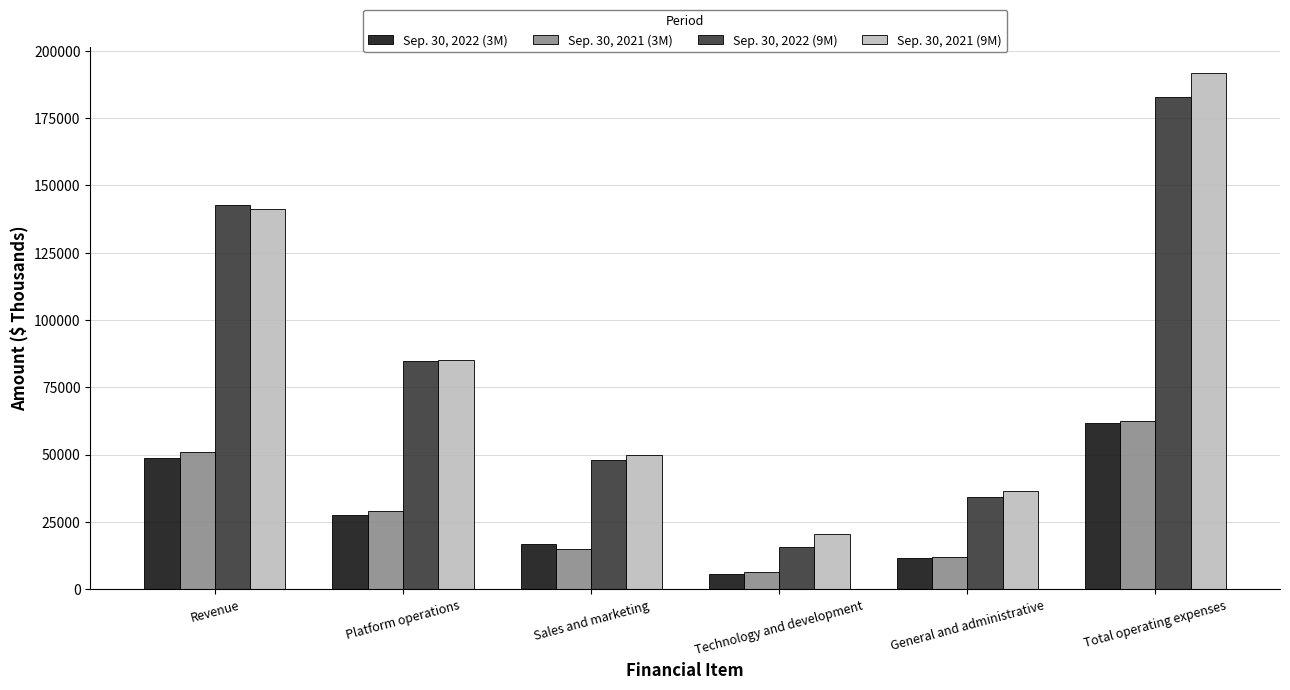

How many categories are shown in the chart?

6